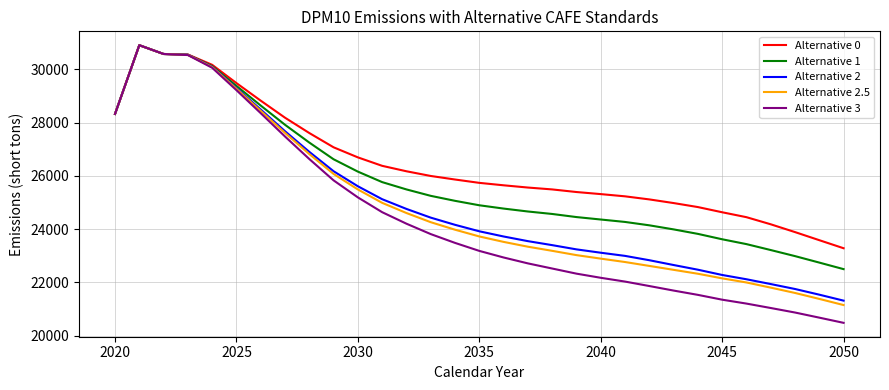

Which series has the largest range (max minus min)?

Alternative 3